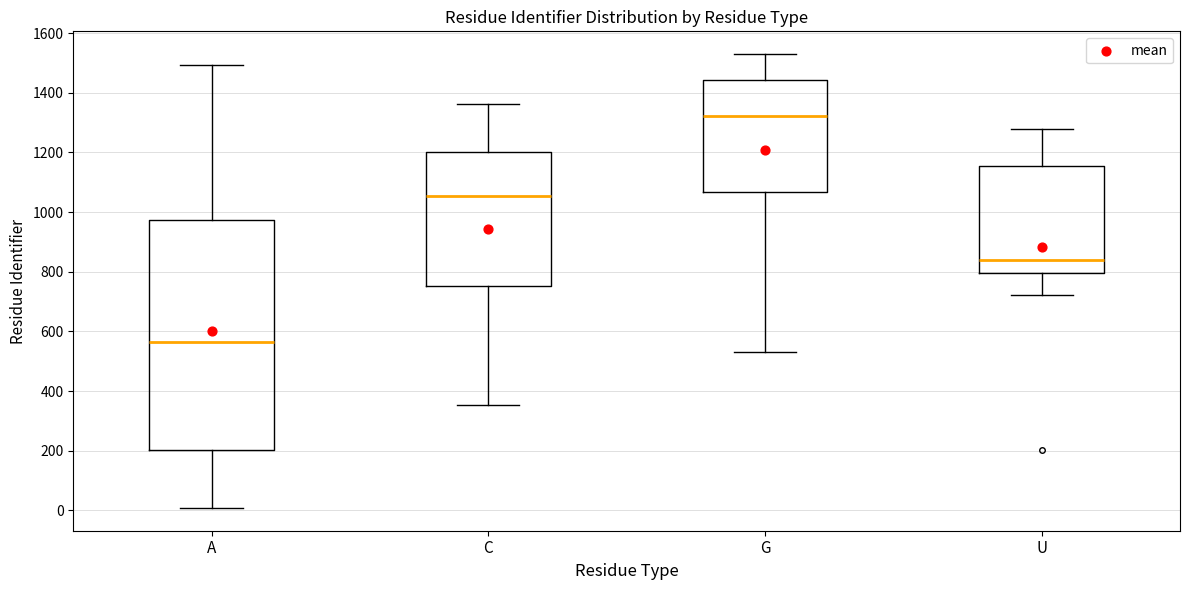

Reading left to right, read every box against the y-axis: the position of its median line, the range the box covers, and the ends of its whiskers. The values are not printed on the chart, so give them approximately, as read against the axis.

A: median 560, box 200 to 980, whiskers 0 to 1500
C: median 1060, box 760 to 1200, whiskers 360 to 1360
G: median 1320, box 1060 to 1440, whiskers 540 to 1540
U: median 840, box 800 to 1160, whiskers 720 to 1280